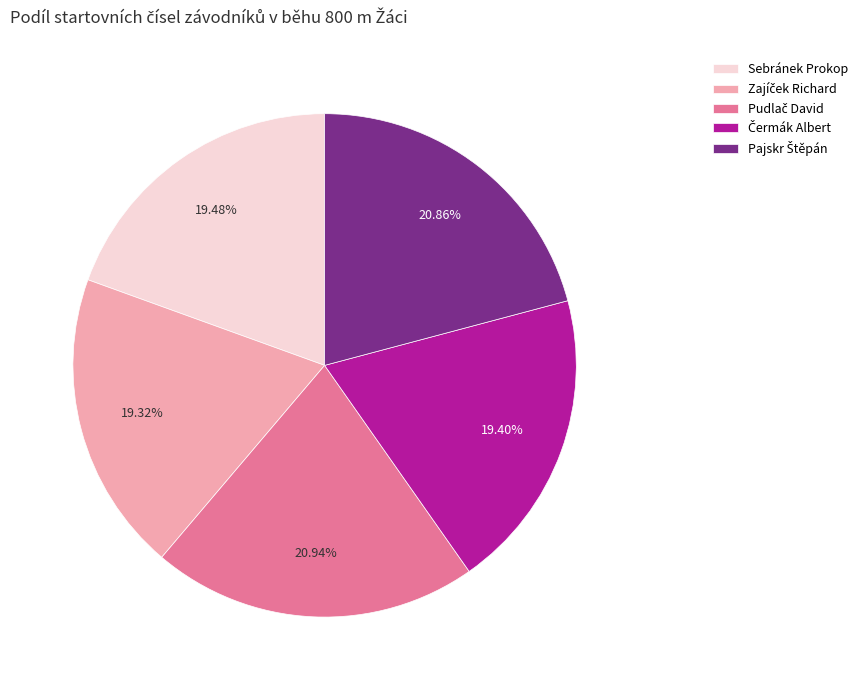

Is there any slice that represents more than half of the pie?

No